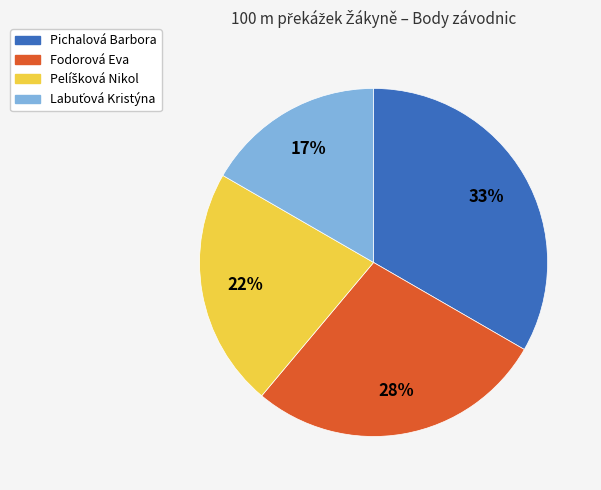

Which has a higher value, Pichalová Barbora or Fodorová Eva?

Pichalová Barbora